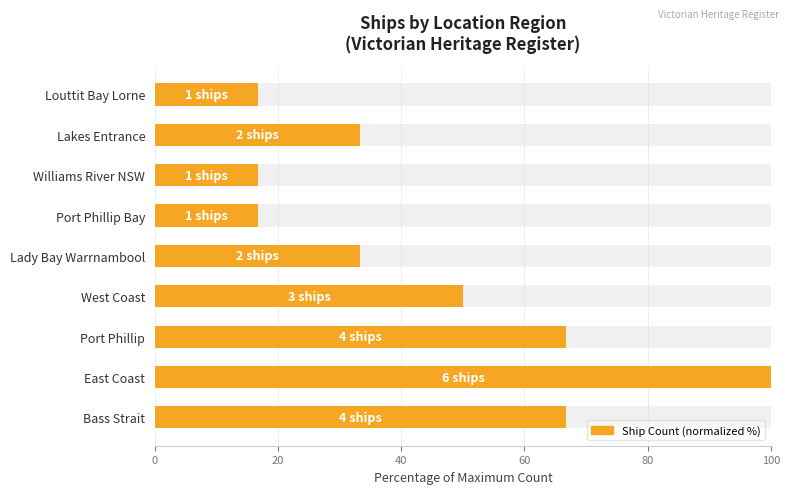

What is the change in value from Bass Strait to Lakes Entrance?

-33.3